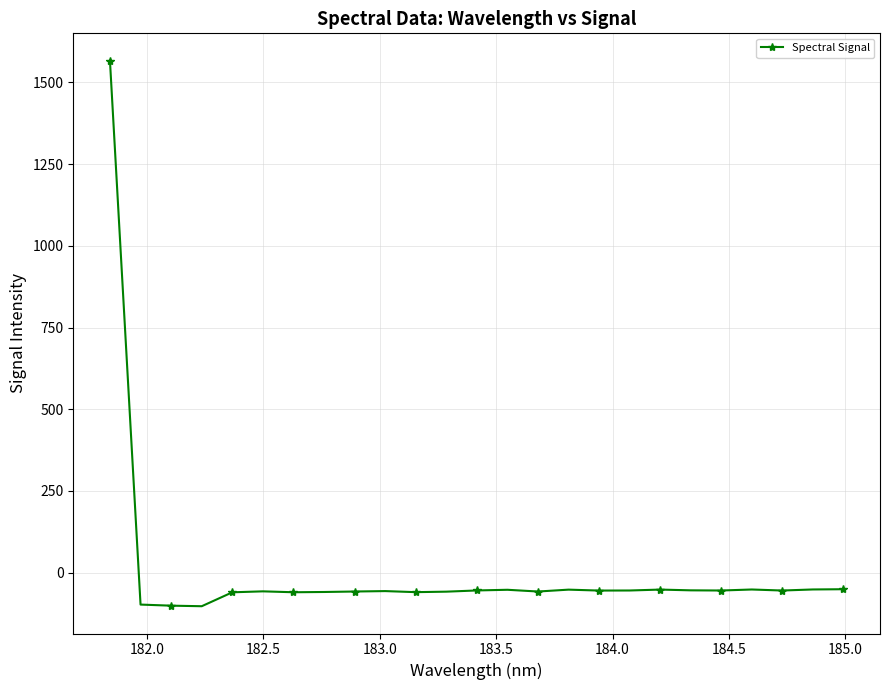

What is the average value?

3.9